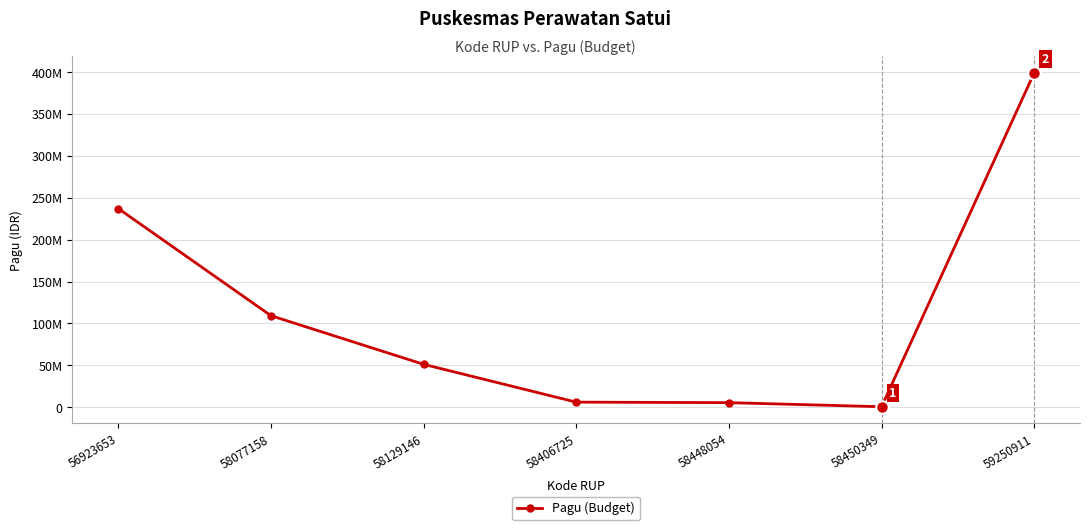

Reading left to right, what are all the values shown in this chart?

237185400	109240900	51160200	6000000	5397000	526000	399116800